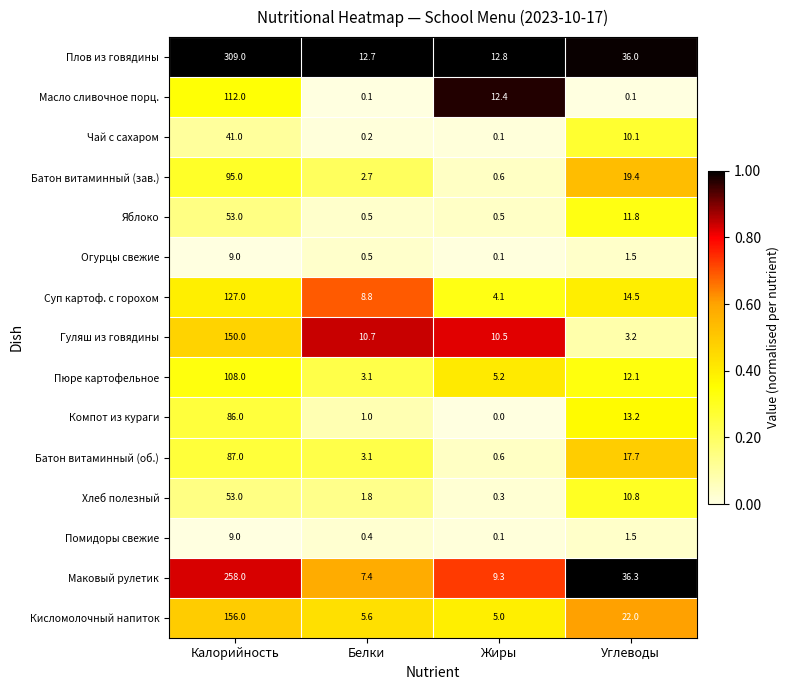

Which series has the largest range (max minus min)?

Плов из говядины